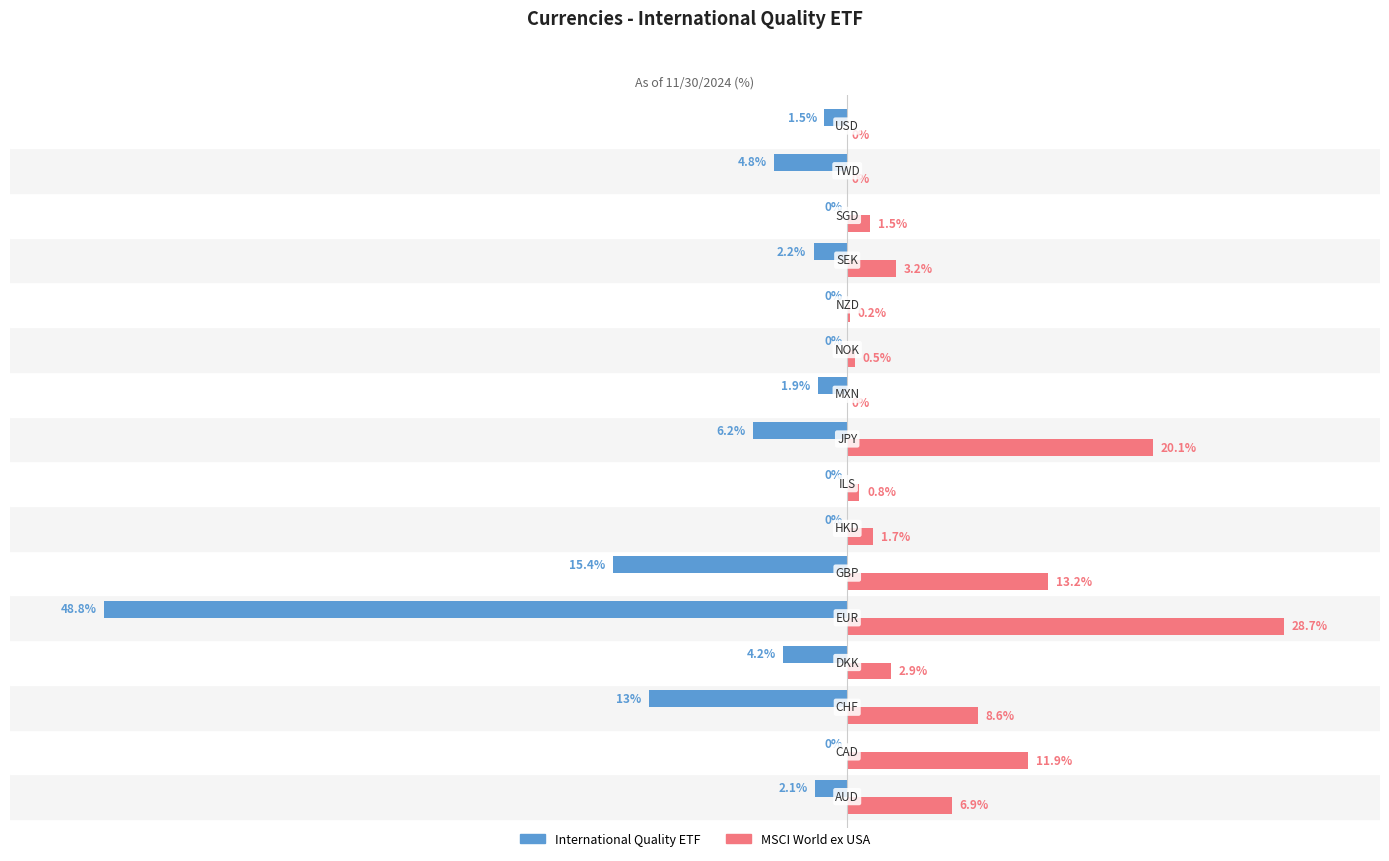

What are all the series names shown in the legend?

International Quality ETF, MSCI World ex USA